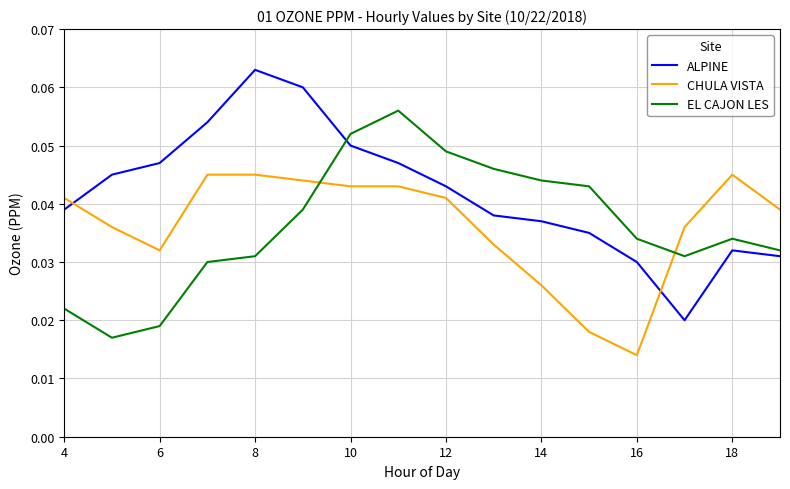

List the series in order of their peak value, highest first.

ALPINE, EL CAJON LES, CHULA VISTA